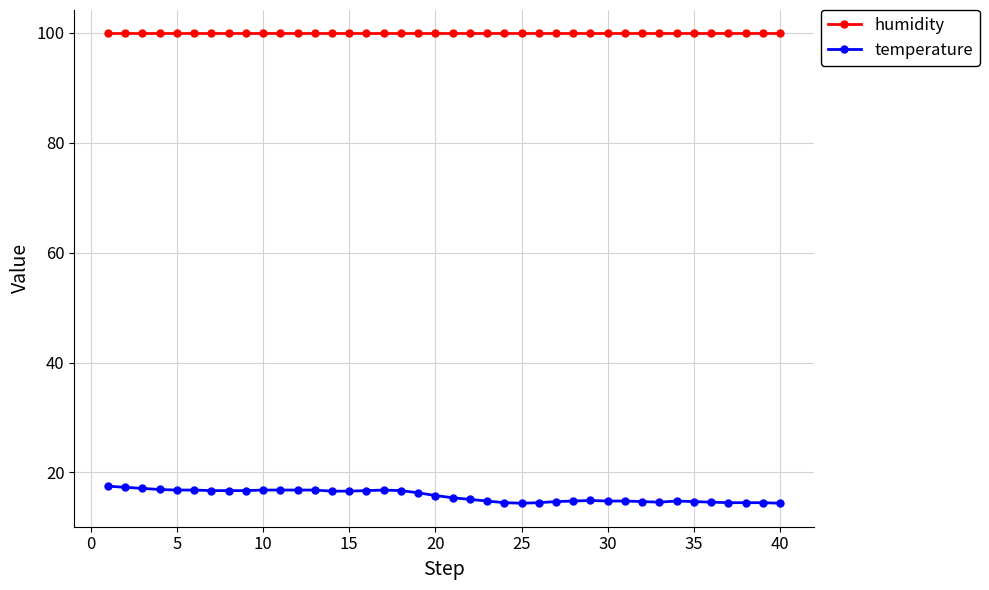

At how many categories does at least one series exceed 71?

40